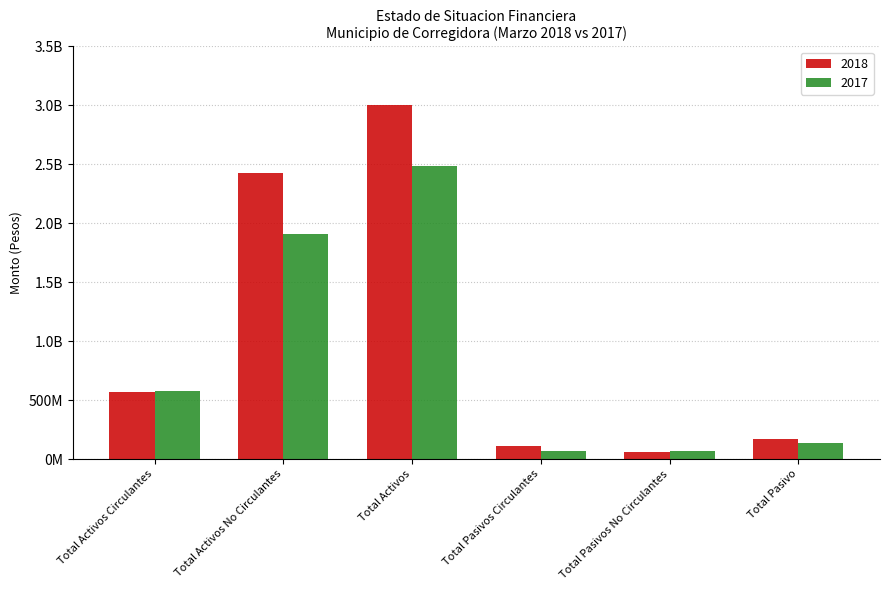

Which series has the largest total across all categories?

2018